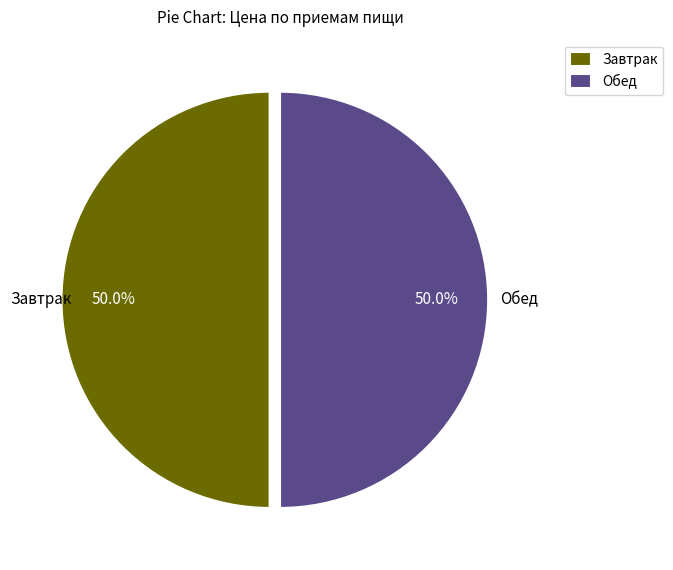

How many slices are in this pie chart?

2